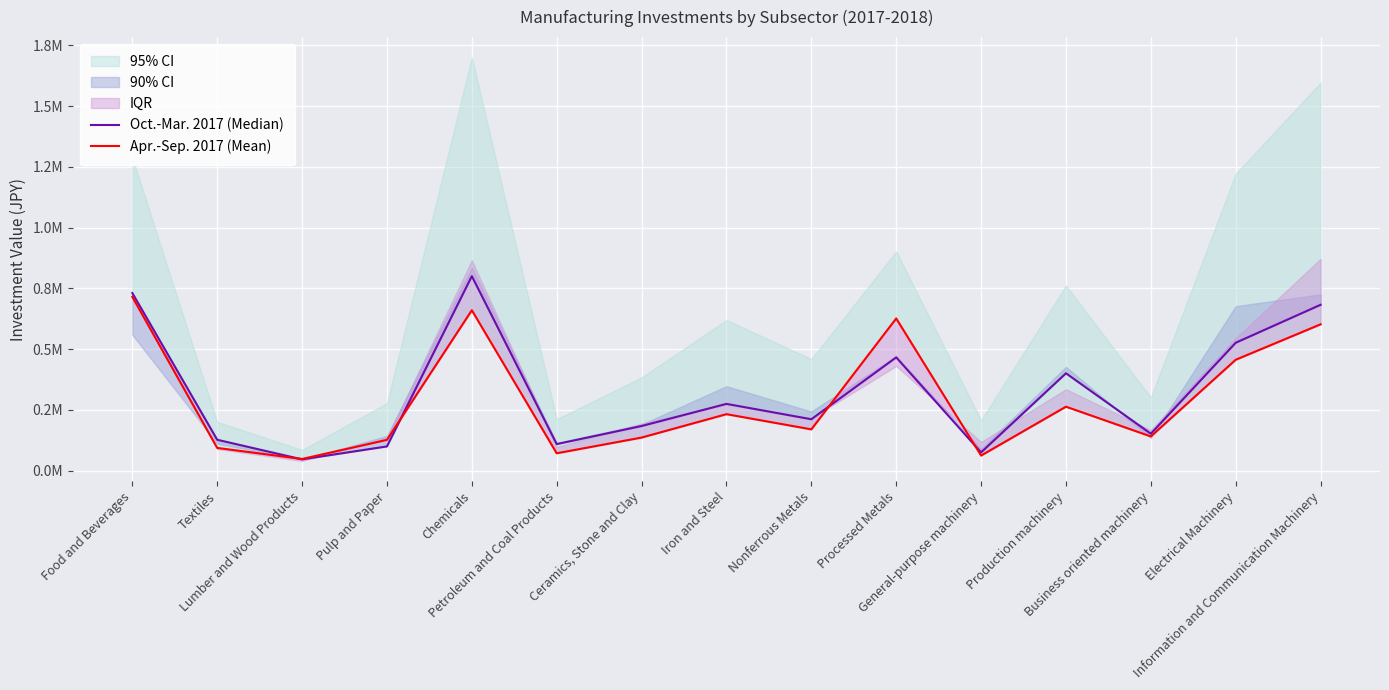

True or false: Apr.-Sep. 2017 (Mean) and Oct.-Mar. 2017 (Median) cross at least once.

True